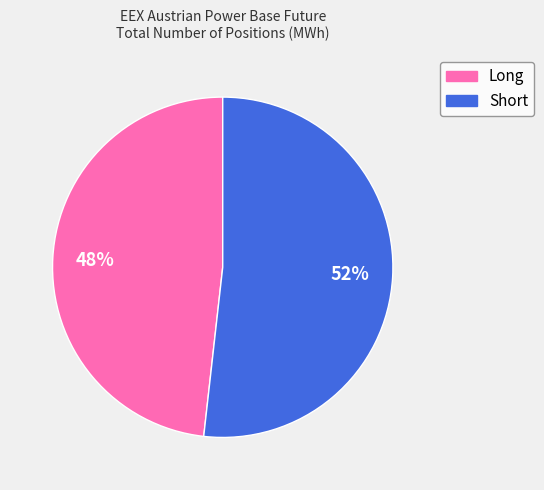

Does any single category account for the majority?

Yes